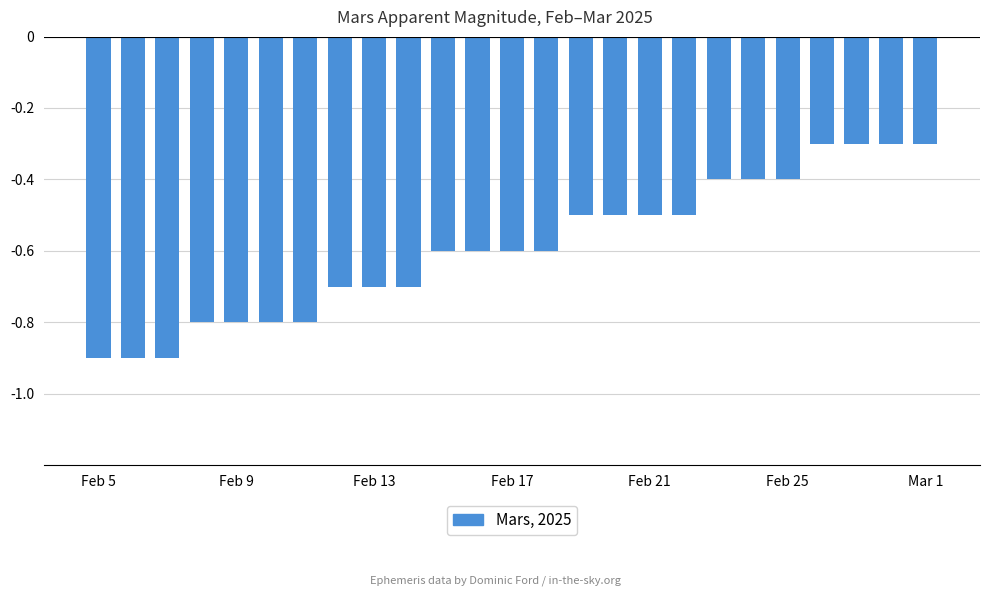

What is the maximum value shown in the chart?

-0.3